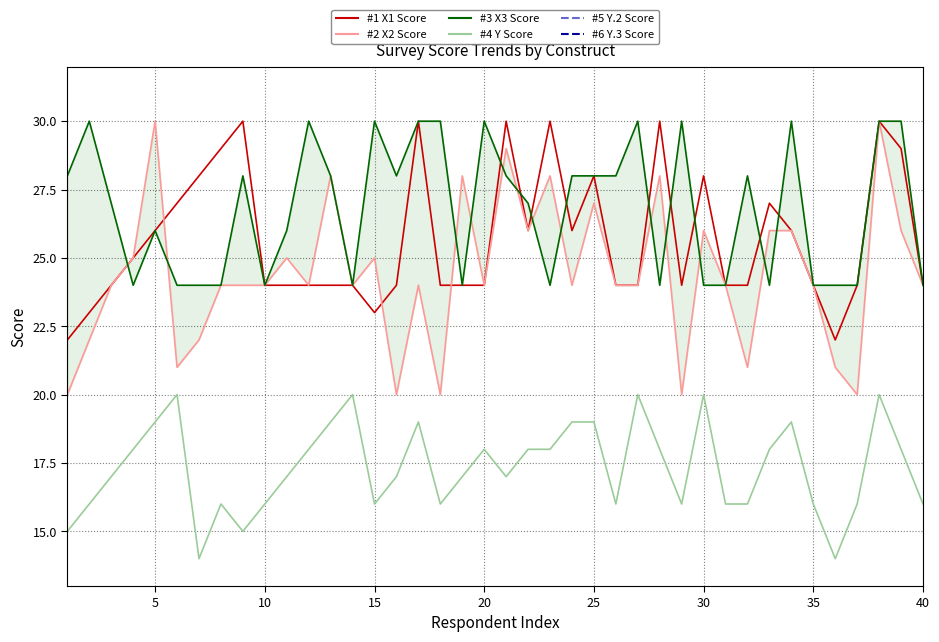

Between 10 and 15, which is larger?

10